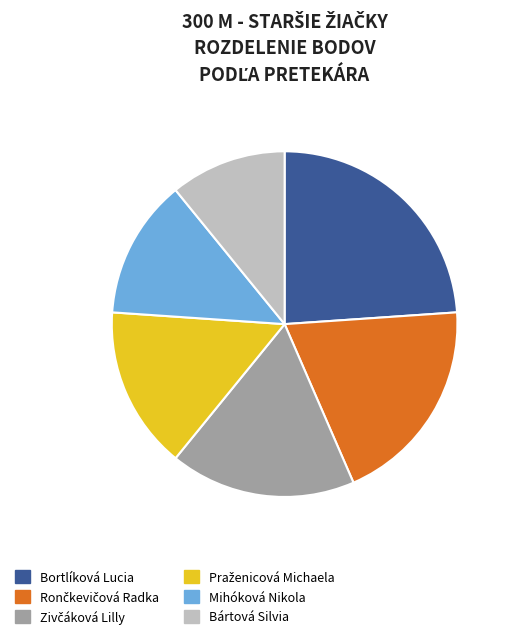

Is Bártová Silvia the majority of the pie?

No